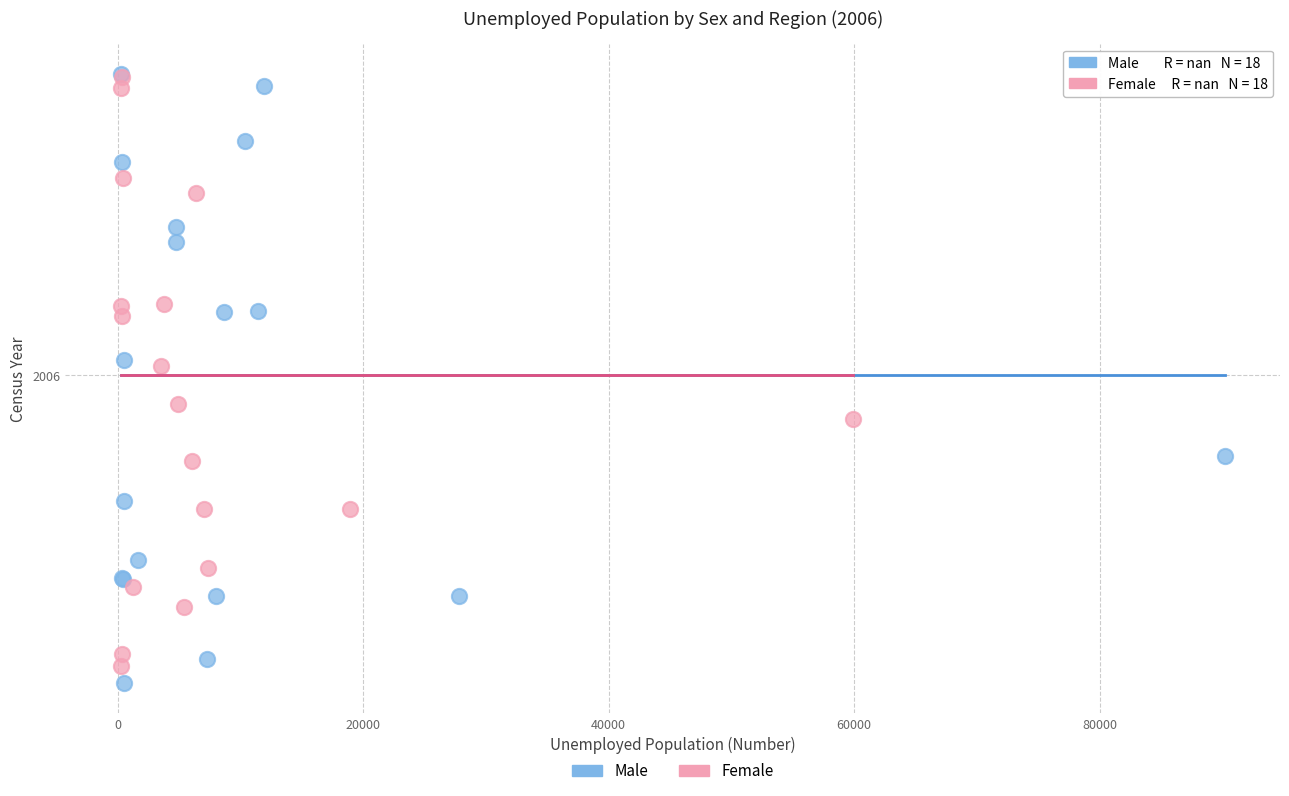

What are all the series names shown in the legend?

Male, Female